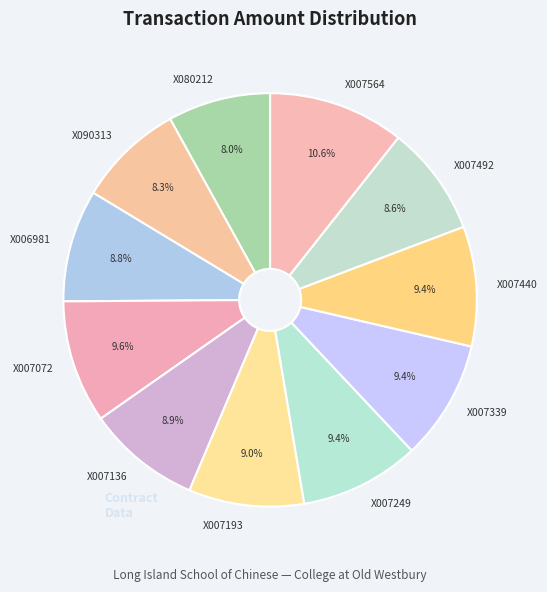

The X007136 slice represents 19% of the pie. True or false?

False